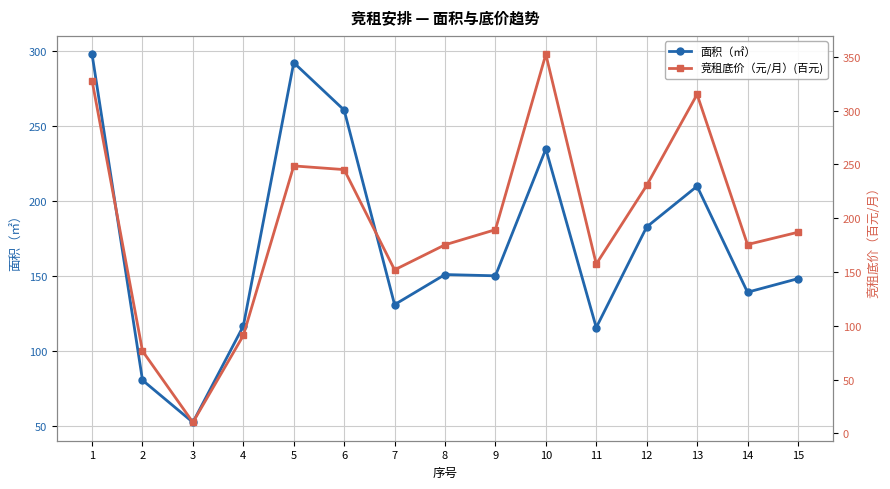

Where is 面积（㎡） nearest to the value 175?

12